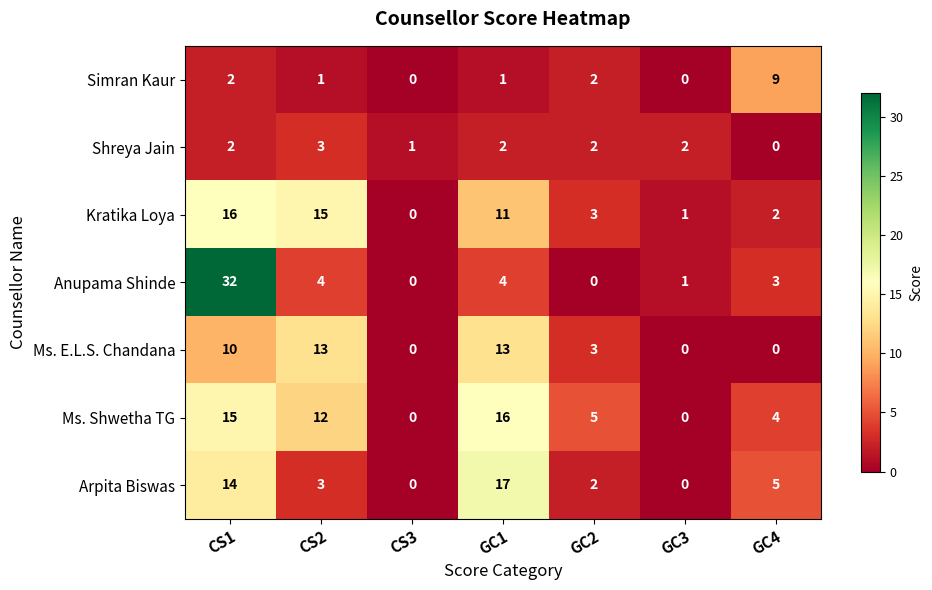

The Ms. E.L.S. Chandana series shows 6 at GC4. True or false?

False